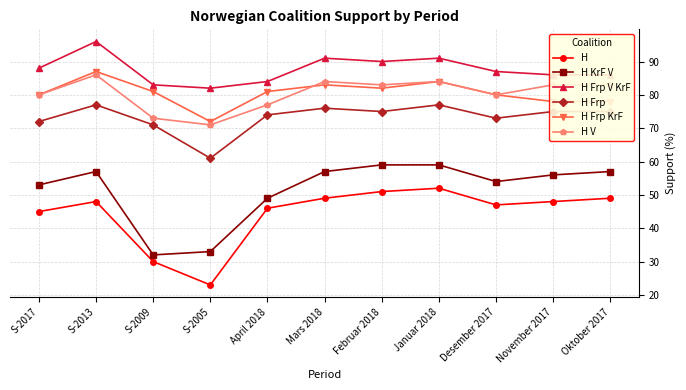

What is the value of the H Frp point at the 8th from the left?

77